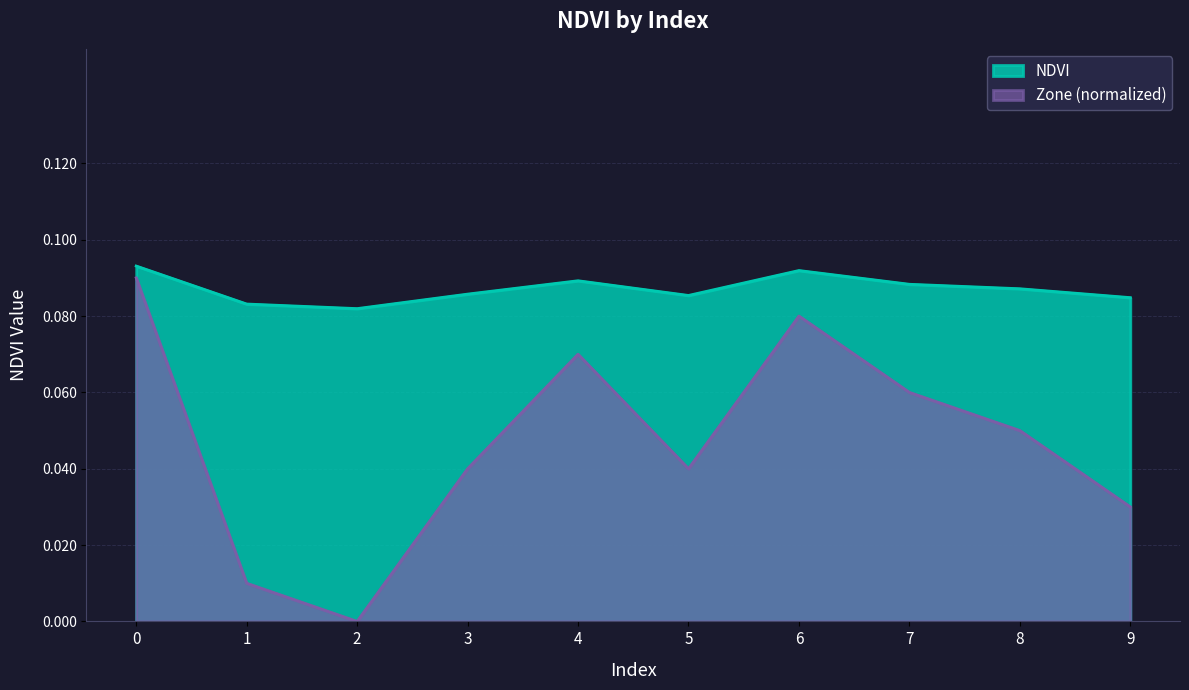

At which label is Zone_norm closest to 0?

2